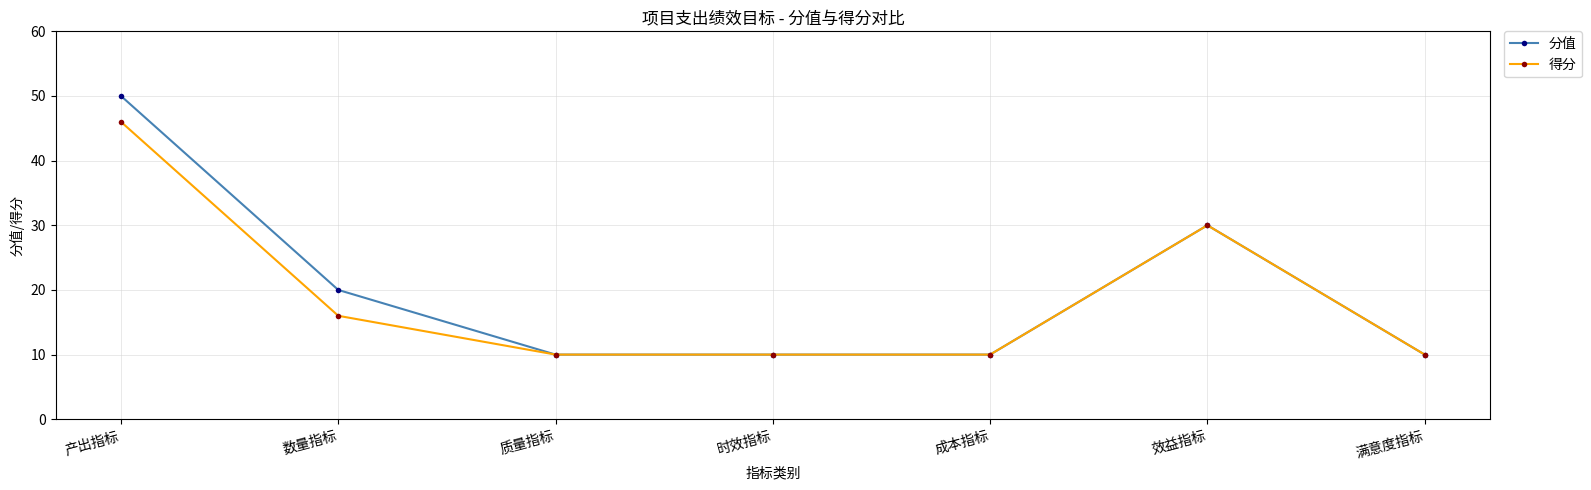

What is the difference between the second highest and minimum values in the 得分 series?

20